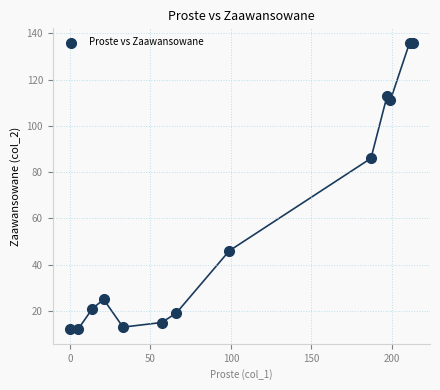

What Y value in the scatter plot is closest to 74?

86